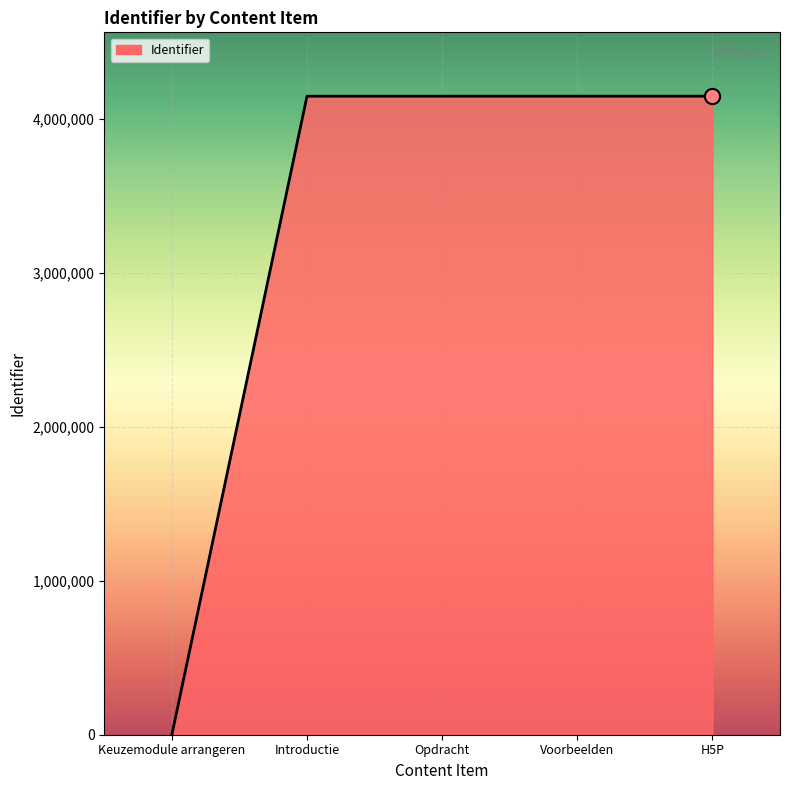

What is the change in value from Keuzemodule arrangeren to Opdracht?

+4146833